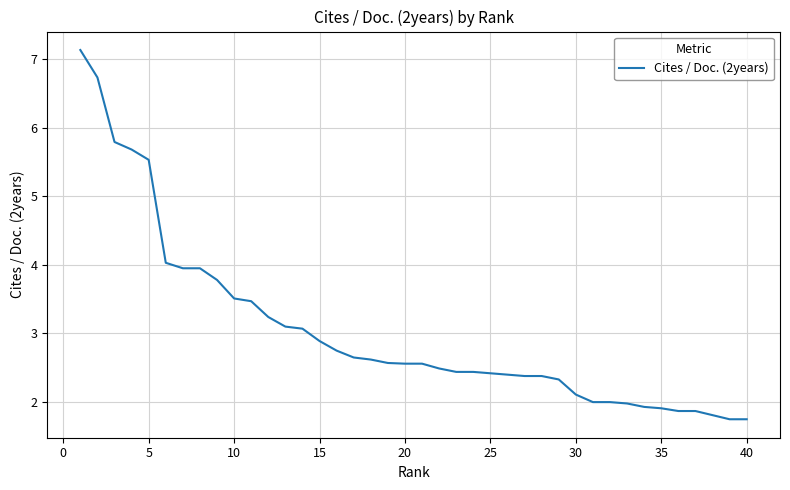

What is the difference between the maximum and minimum values?

5.4